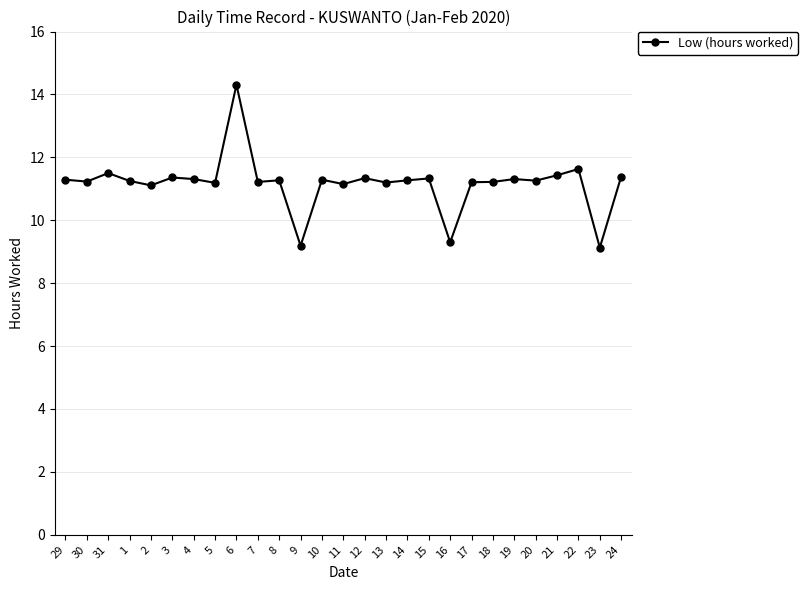

At which category does the data reach its first local peak?

31